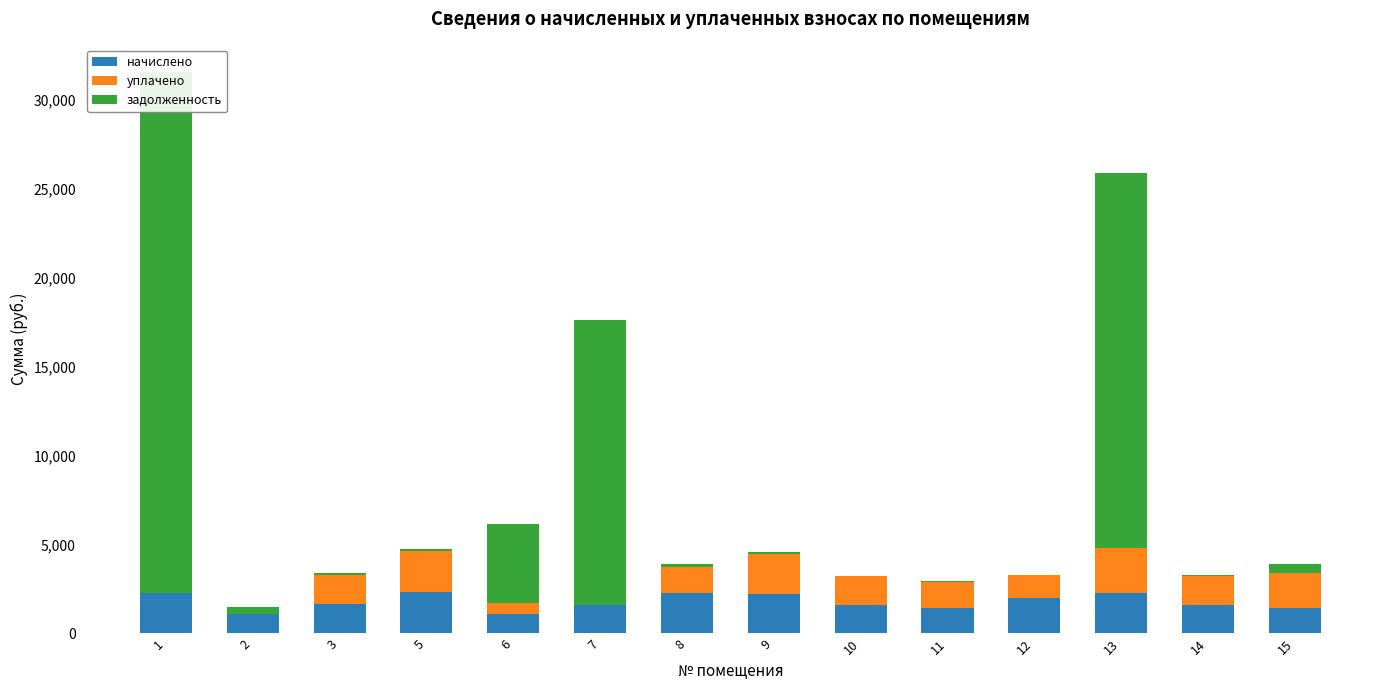

Which label corresponds to the smallest value in the chart?

1